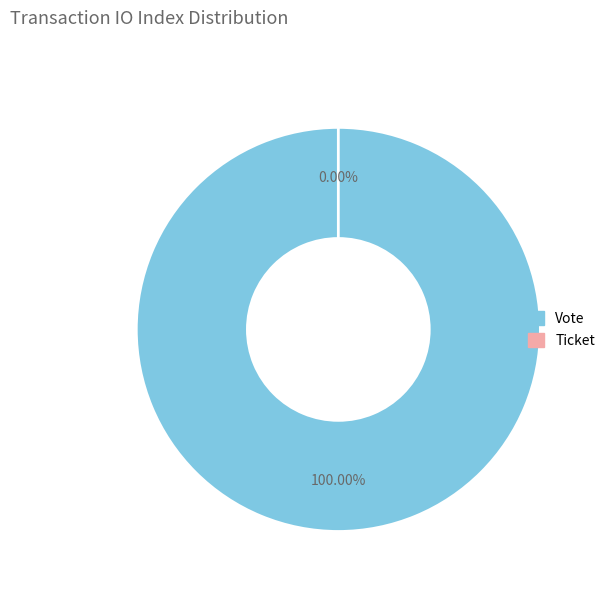

Rank the categories by value from lowest to highest.

Ticket, Vote